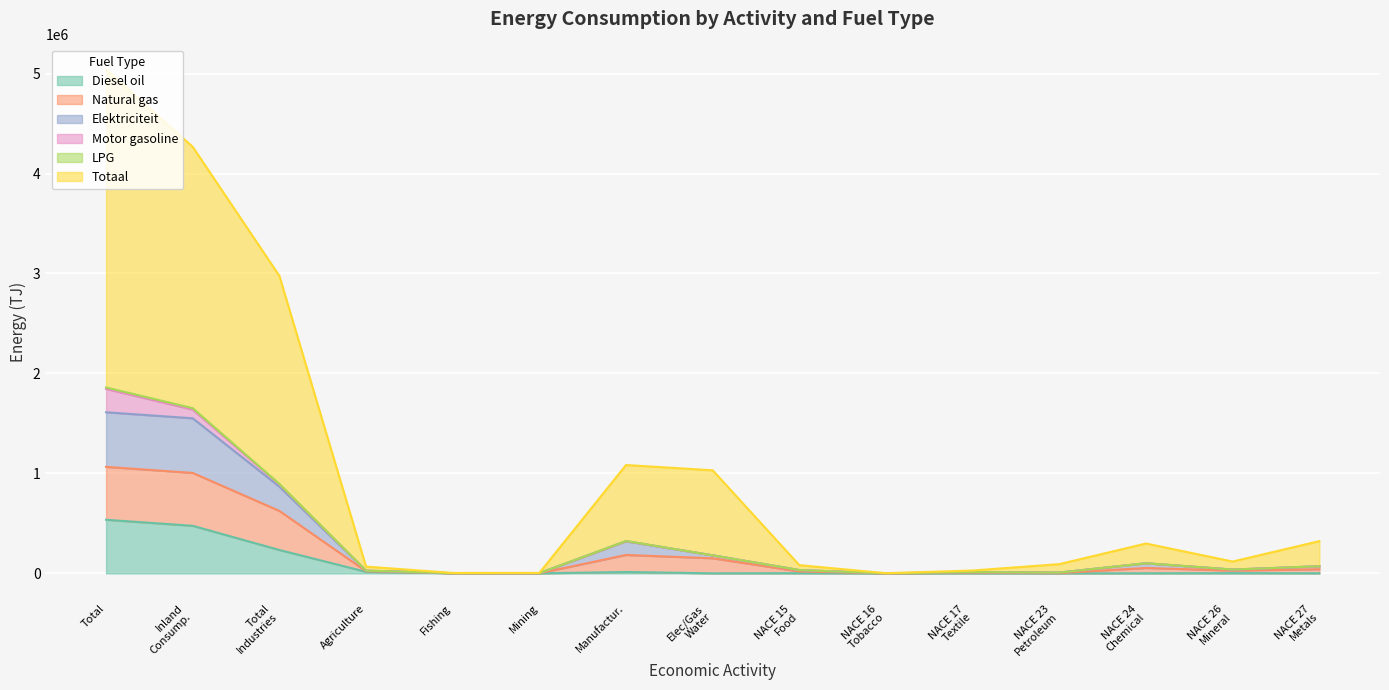

What is the maximum value for Diesel oil?

536503.2